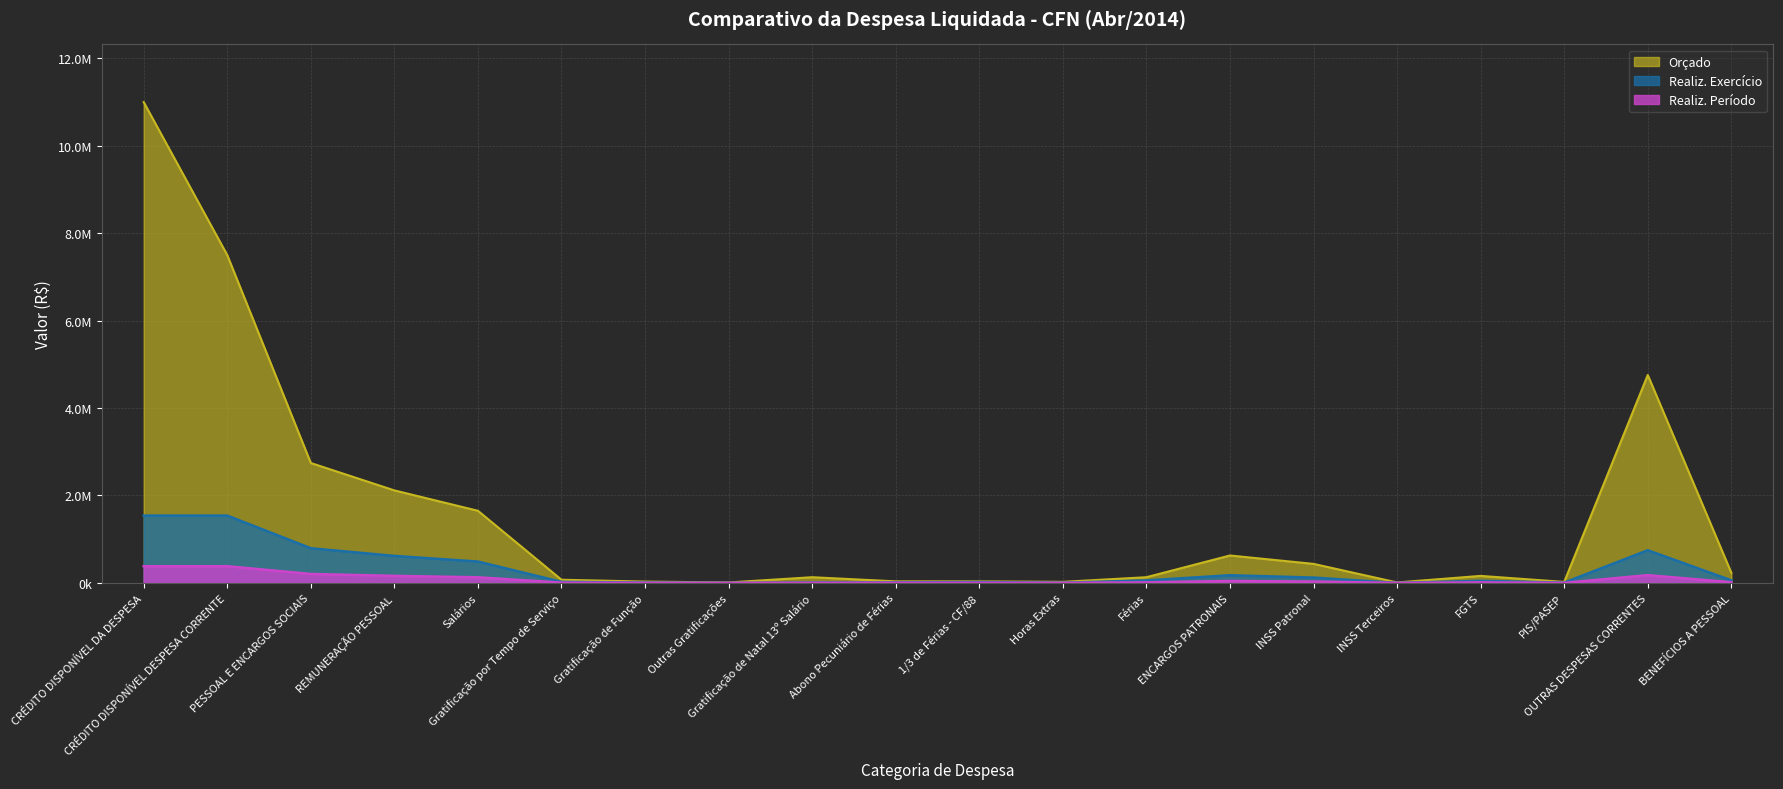

Which series has the widest spread of values?

Orçado